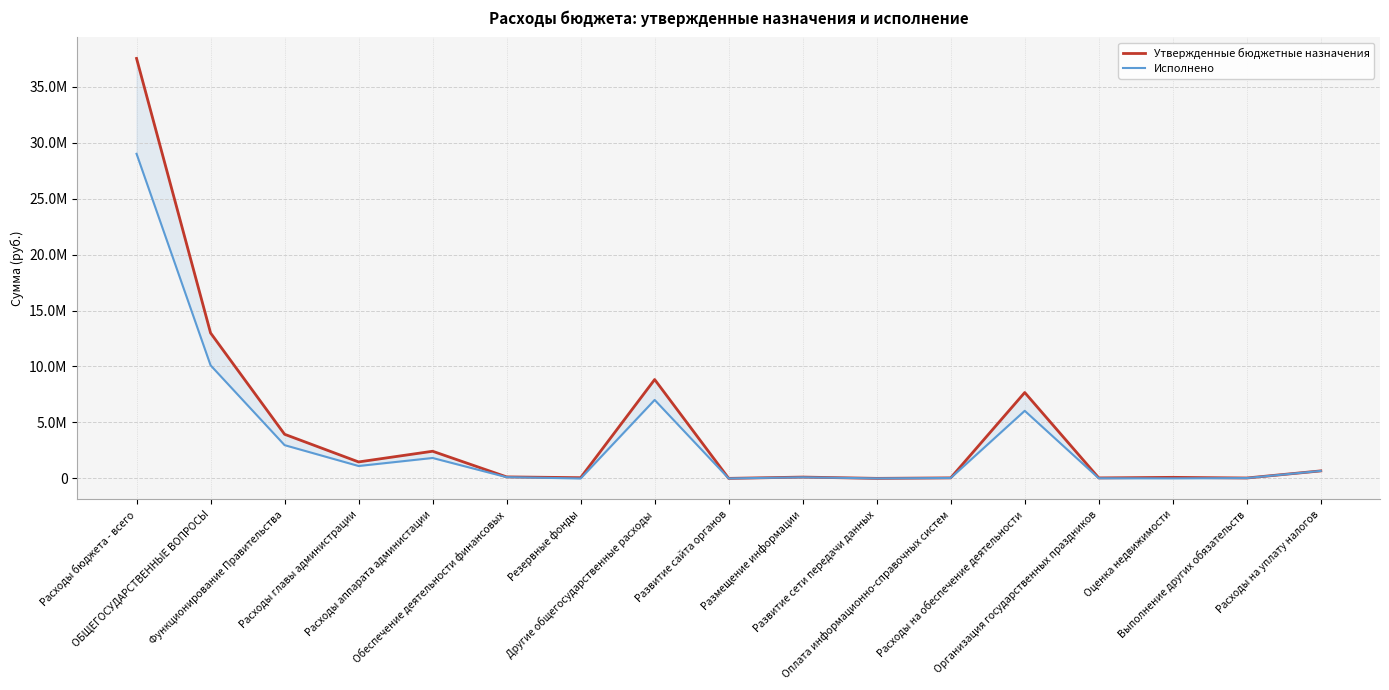

At which label does Утвержденные бюджетные назначения first exceed 140400?

Расходы бюджета - всего